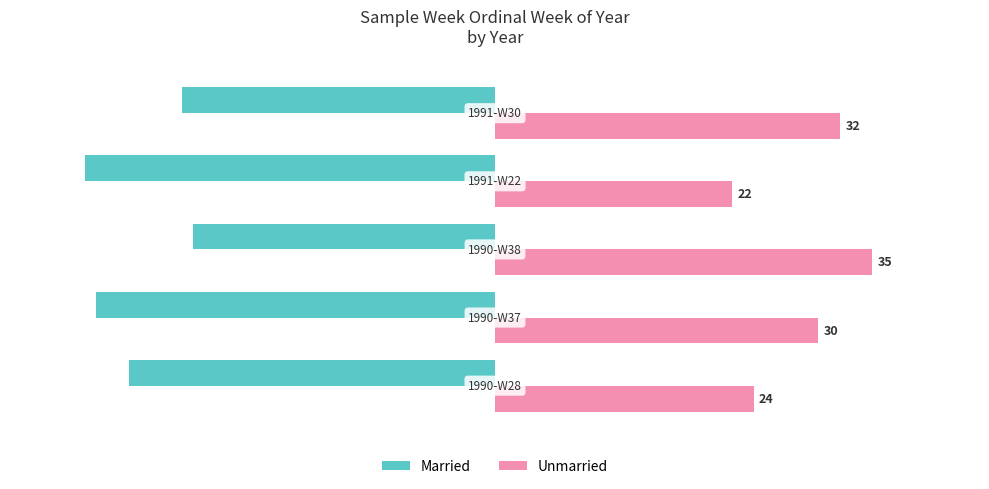

What are all the series names shown in the legend?

Married, Unmarried